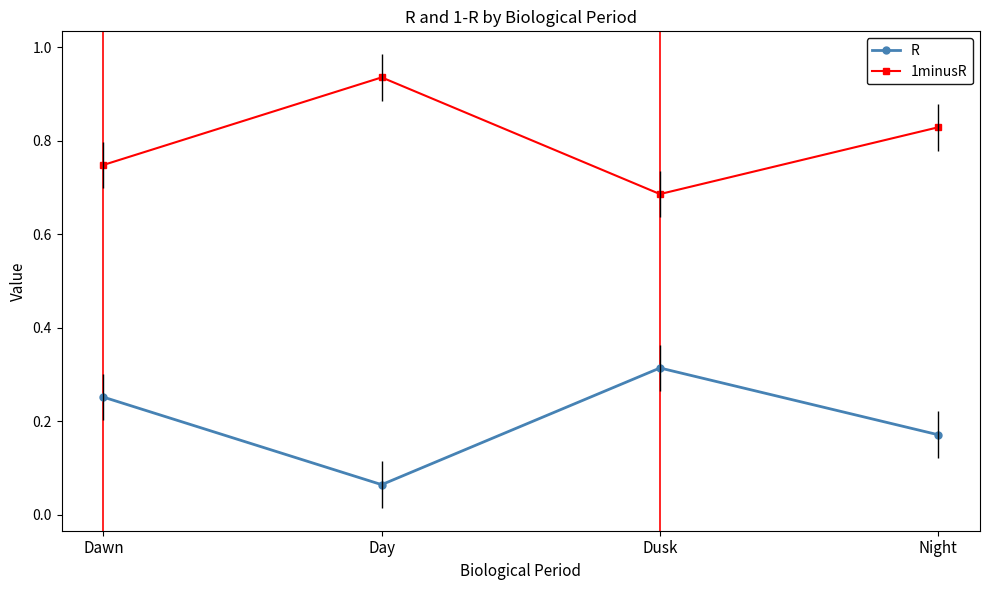

How many interior local valleys does the R series have?

1